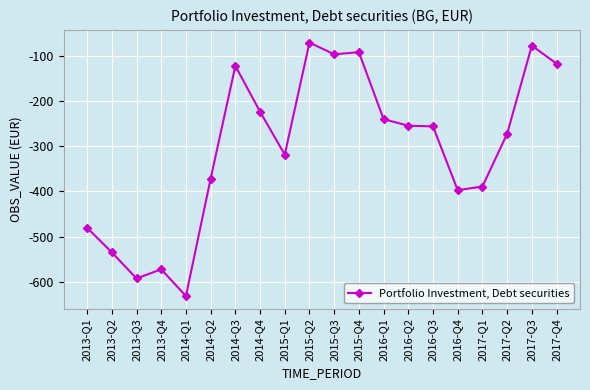

The value at 2013-Q4 is -287.2. True or false?

False